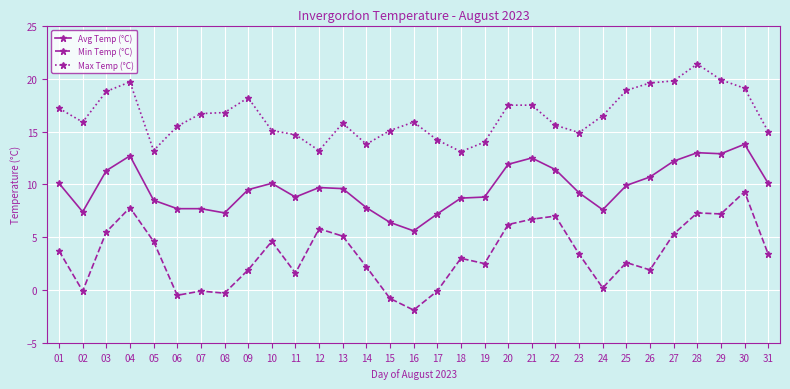

What is the spread (max minus min) of values at 31?

11.6